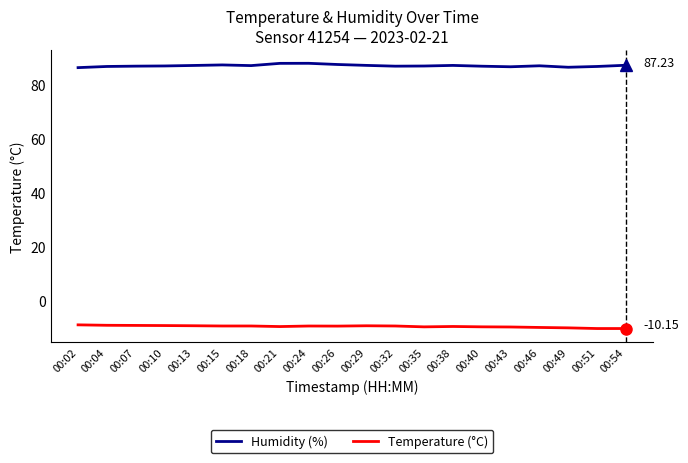

True or false: Temperature (°C) and Humidity (%) cross at least once.

False